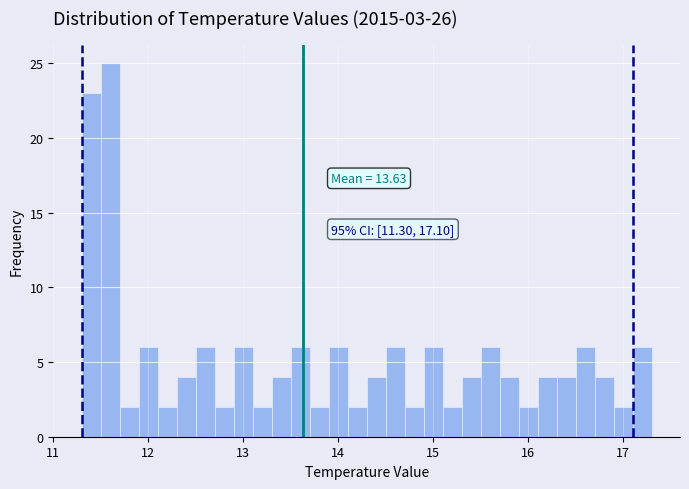

Read against the x-axis, roughly where is the centre of the tallest bar?

11.6